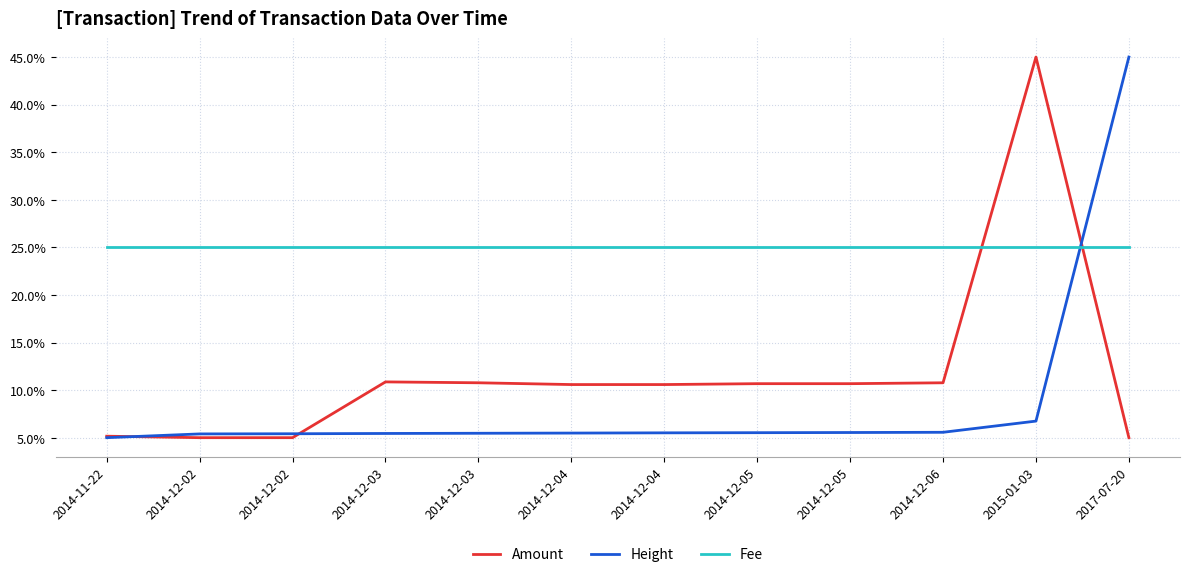

Is this an area chart (filled region under the line)?

No